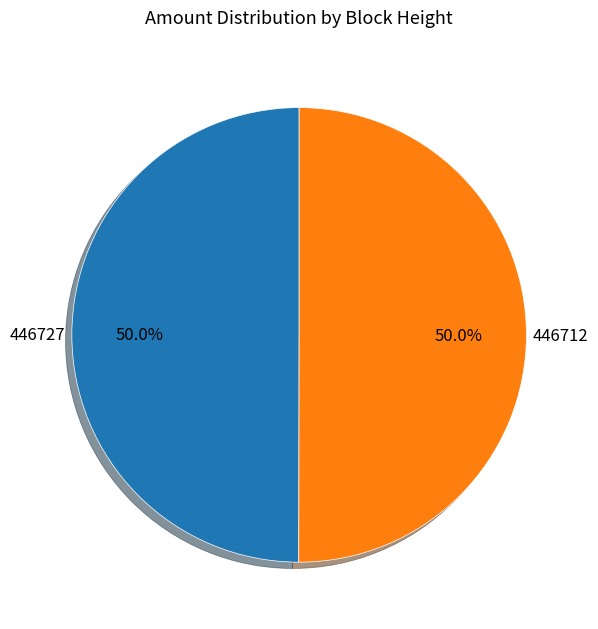

To the nearest percent, what is the combined percentage of 446727 and 446712?

100%